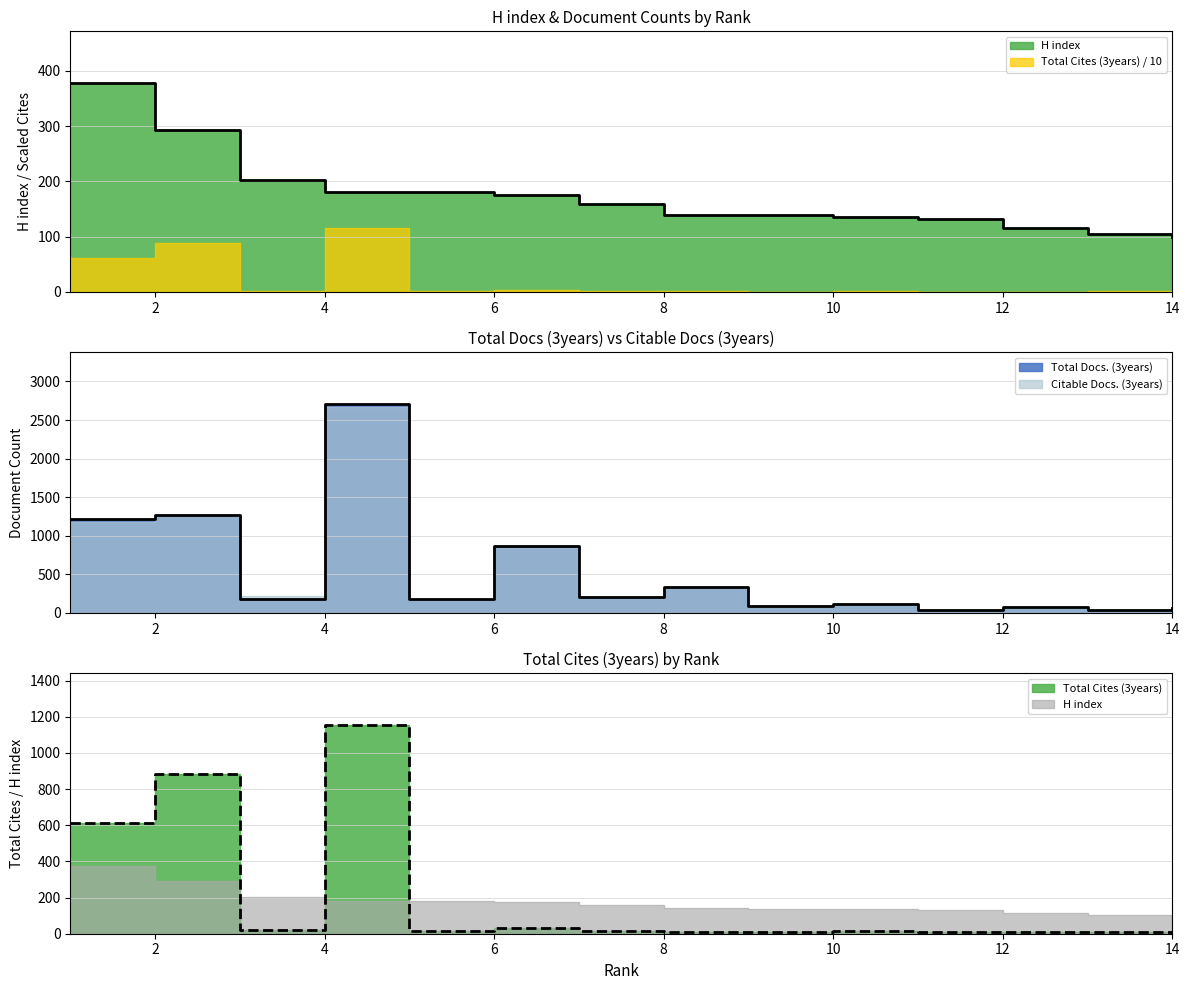

The H index series shows 116 at 12. True or false?

True